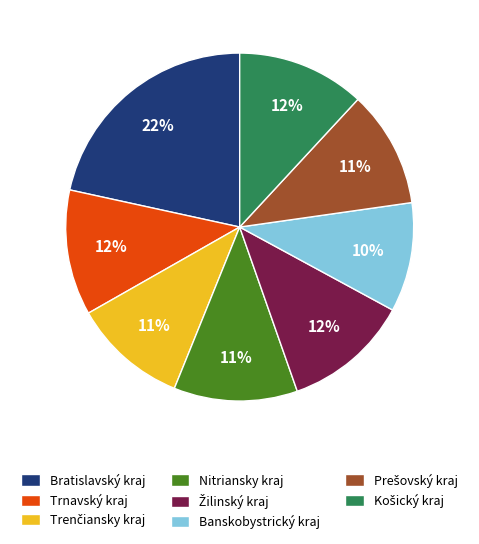

To the nearest percent, what portion does Nitriansky kraj represent?

11%